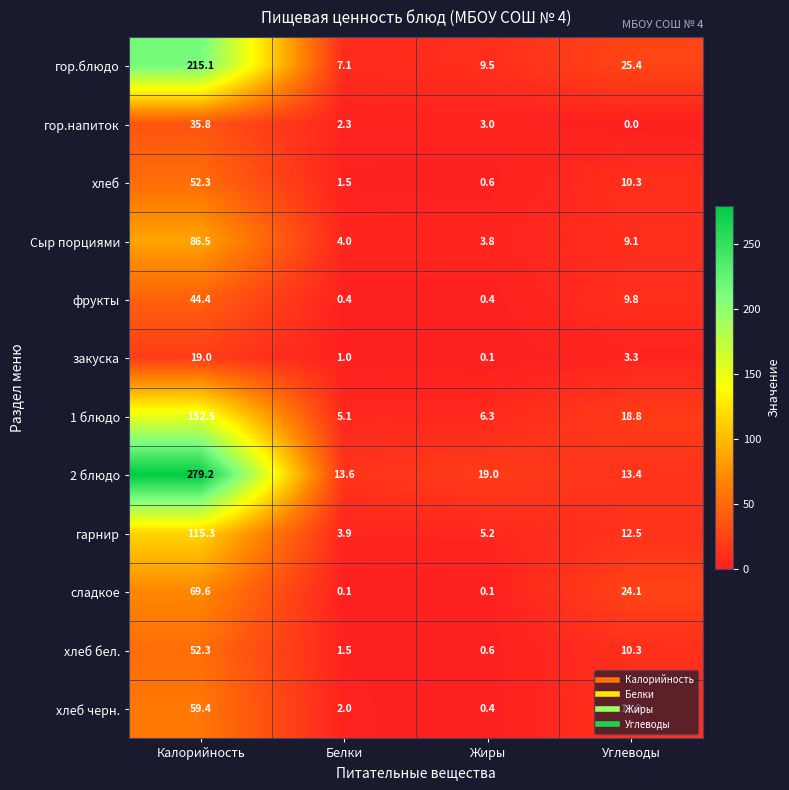

What is the sum of the гор.блюдо values at Белки and Калорийность?

222.2